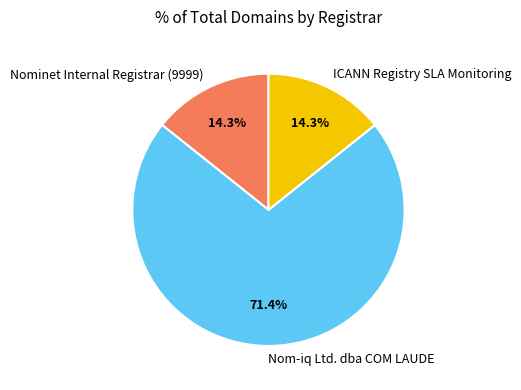

Does any single category account for the majority?

Yes